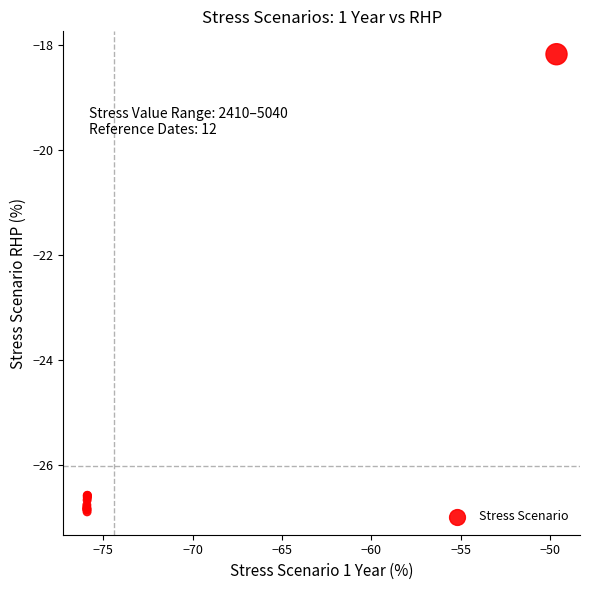

What Y value in the scatter plot is closest to -22?

-18.2